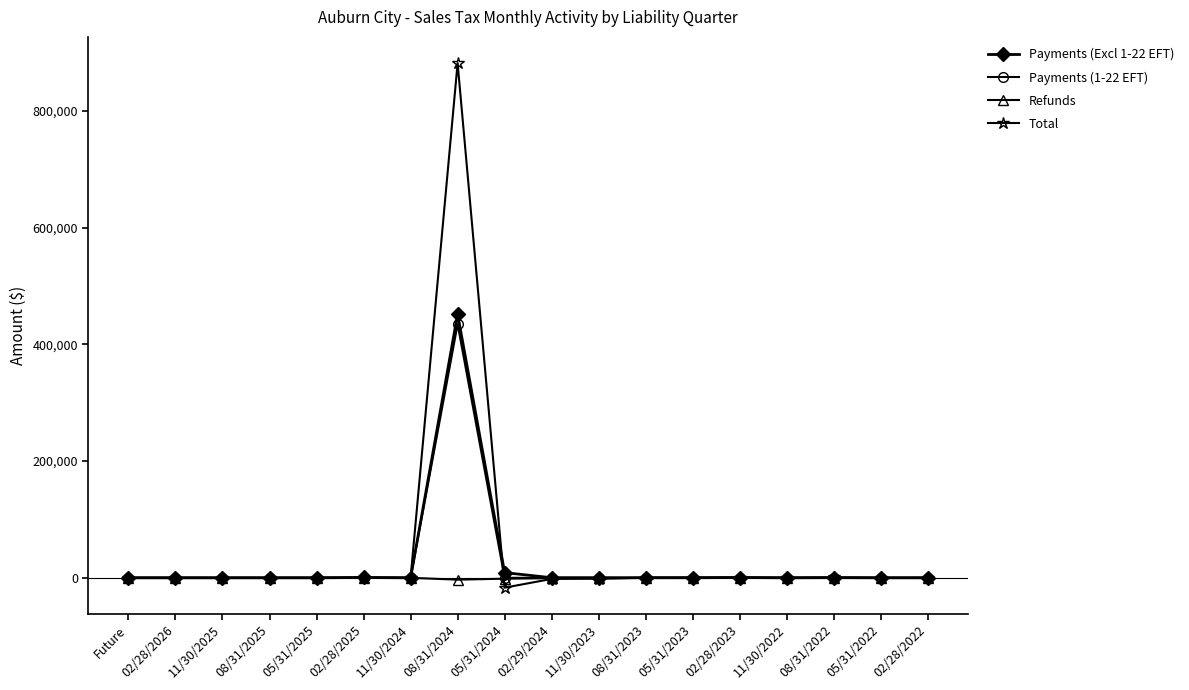

At which category is the sum across all series the highest?

08/31/2024